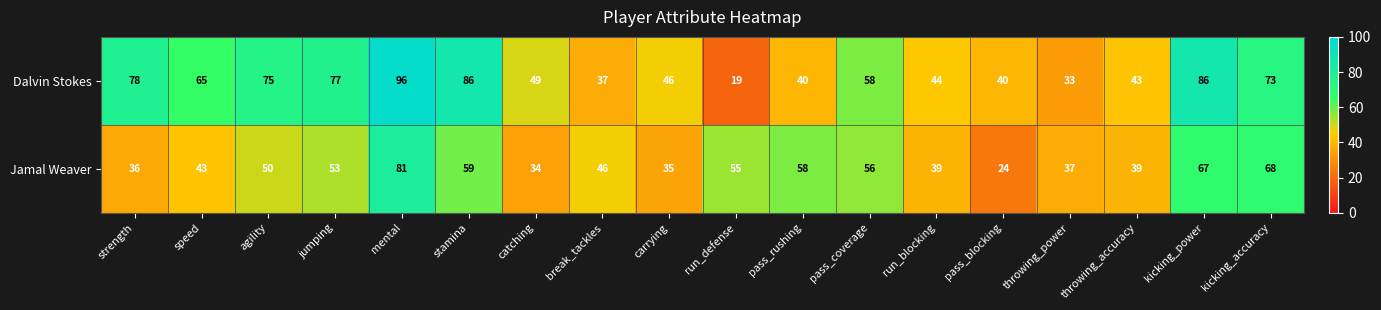

Is the value of Dalvin Stokes at pass_rushing greater than the value of Jamal Weaver at catching?

Yes